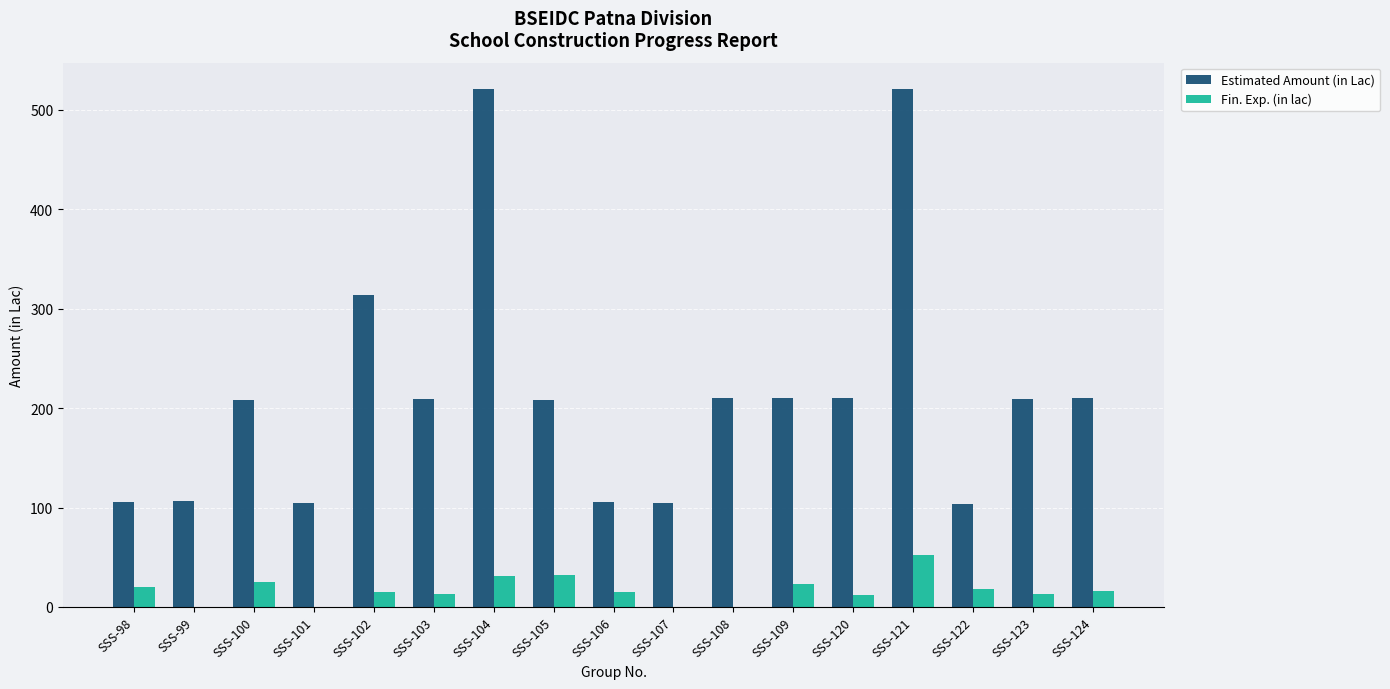

What is the total value across all series at SSS-100?

233.6